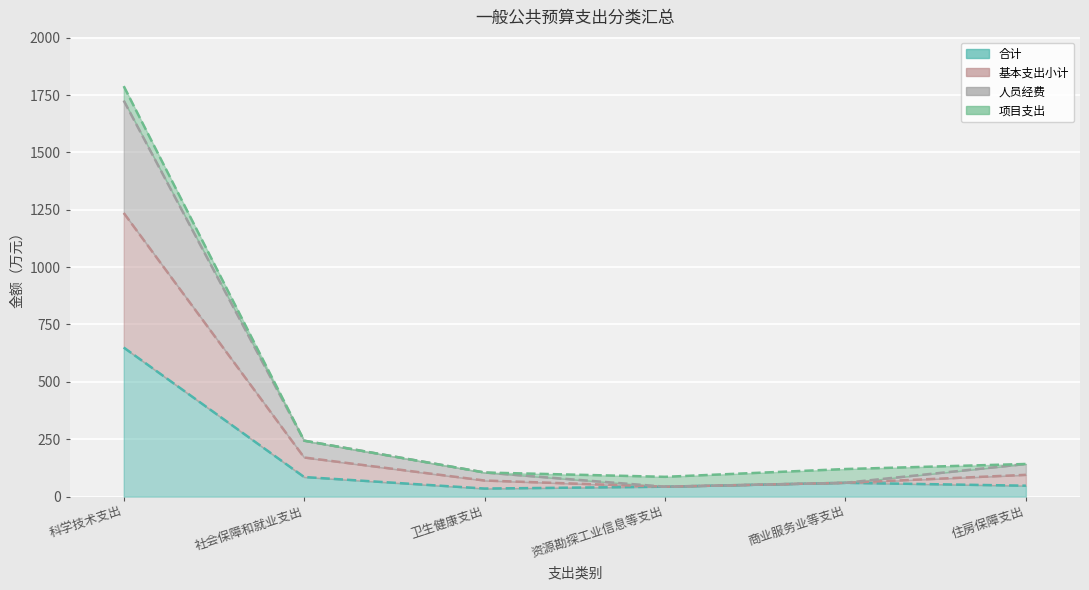

What is the label of the 5th point from the left?

商业服务业等支出